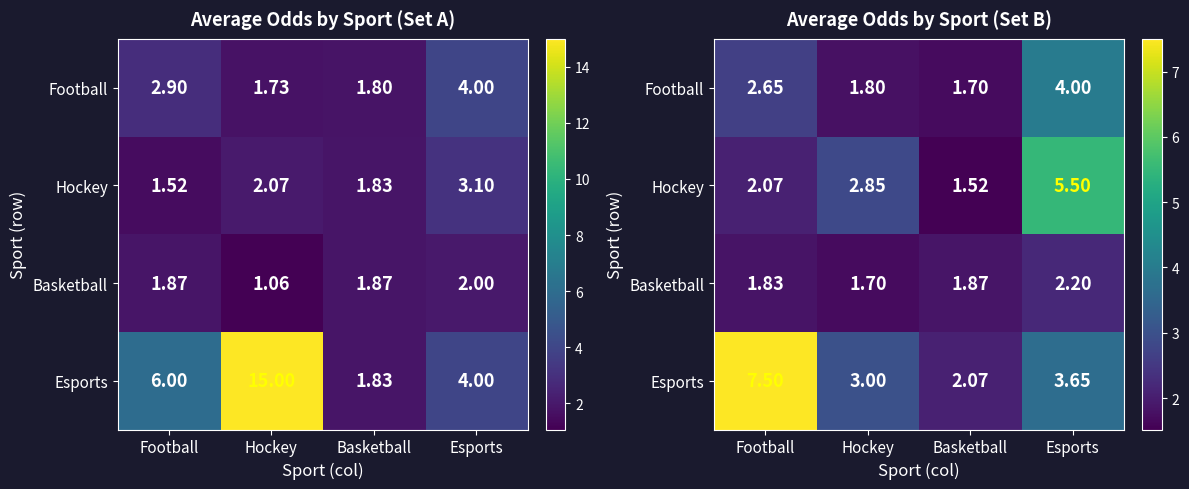

Is it true that Hockey equals 2.1 at Football?

True